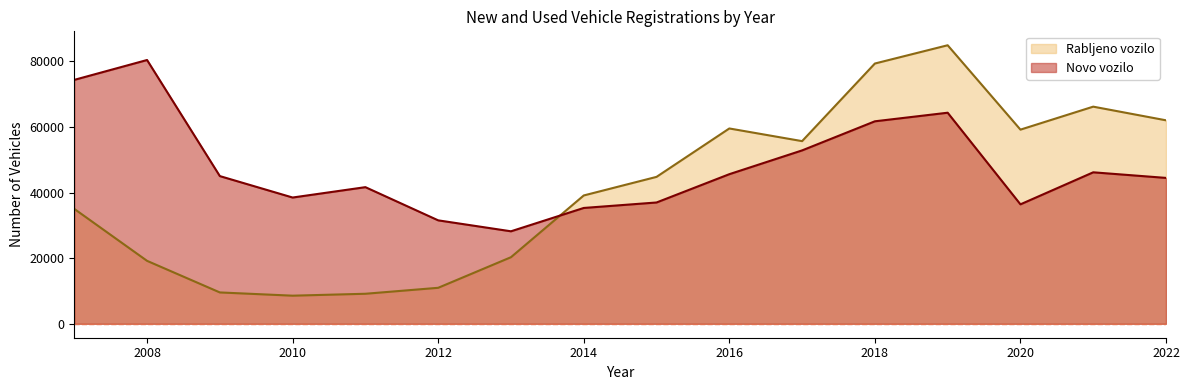

Count the number of data series in this chart.

2